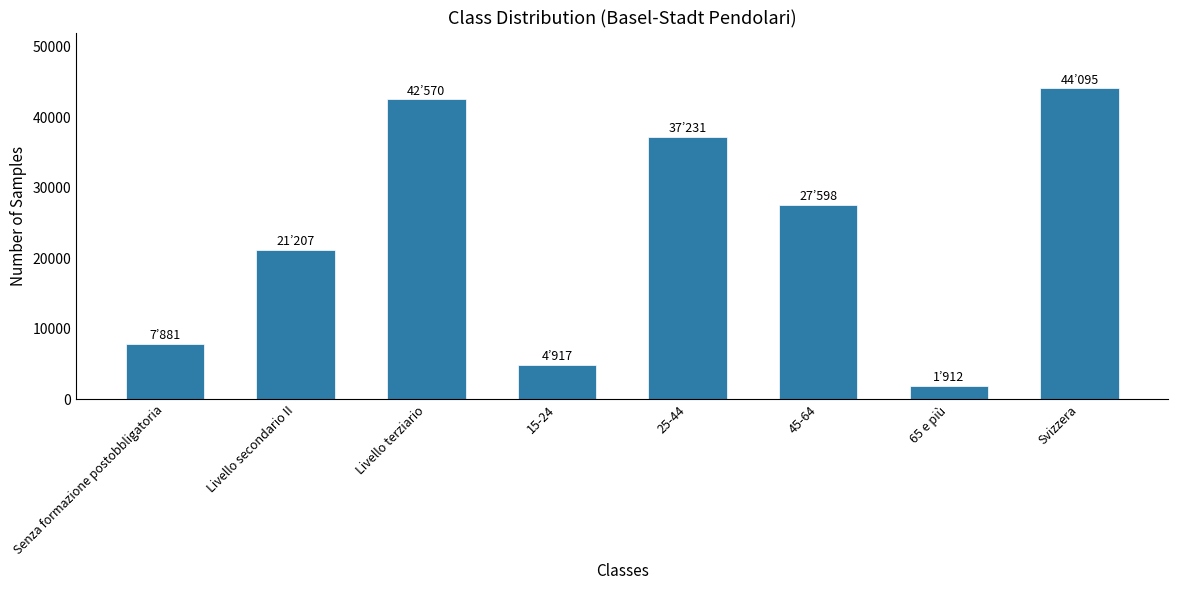

Which category has the lowest value across all series?

65 e più